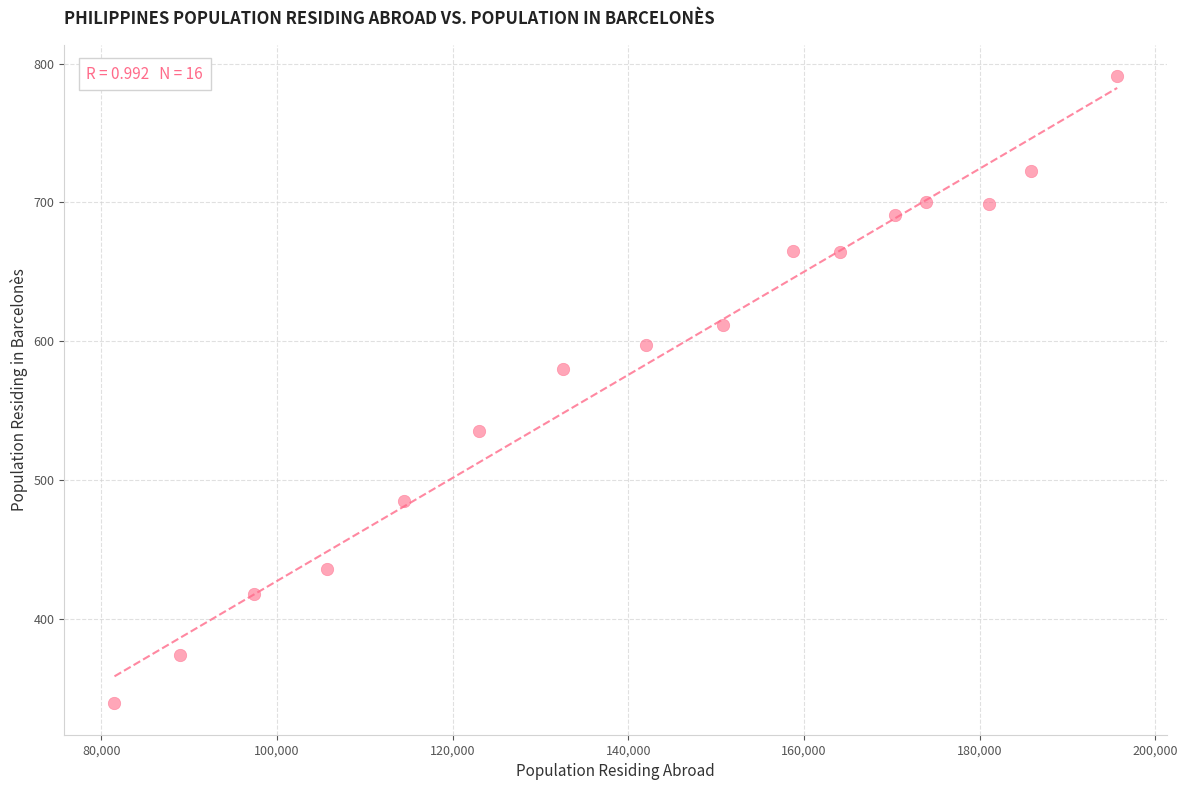

What is the range of Y values (max minus min)?

452